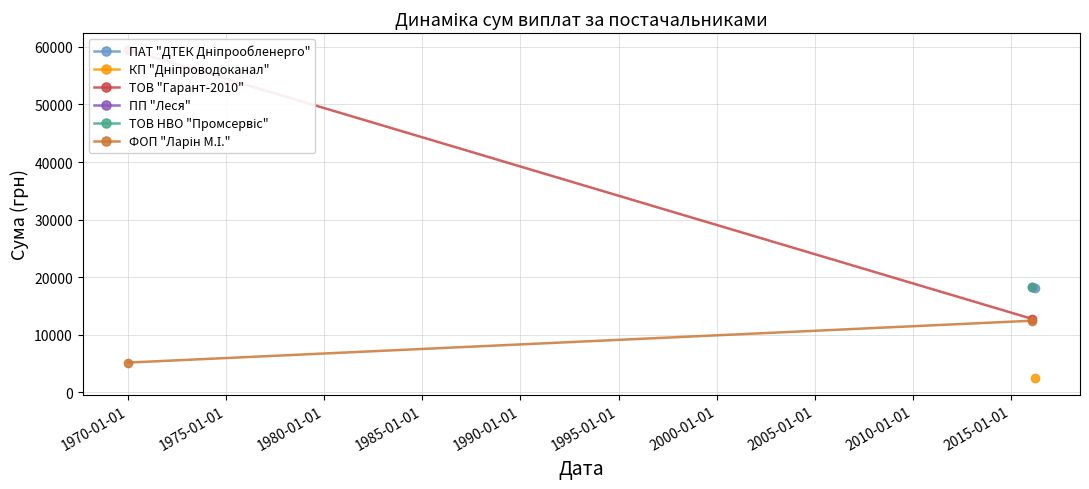

Is this an area chart (filled region under the line)?

No